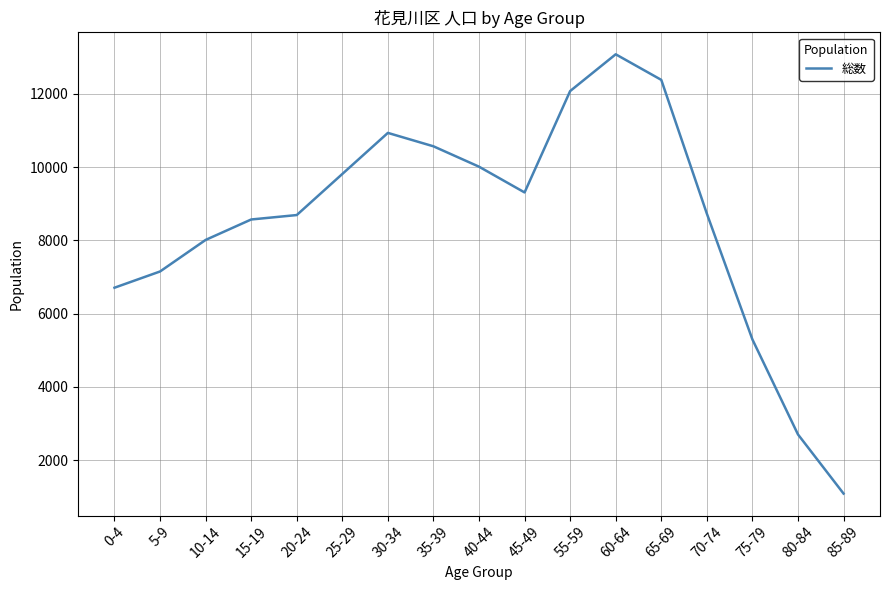

What is the difference between the maximum and second lowest values?

10374